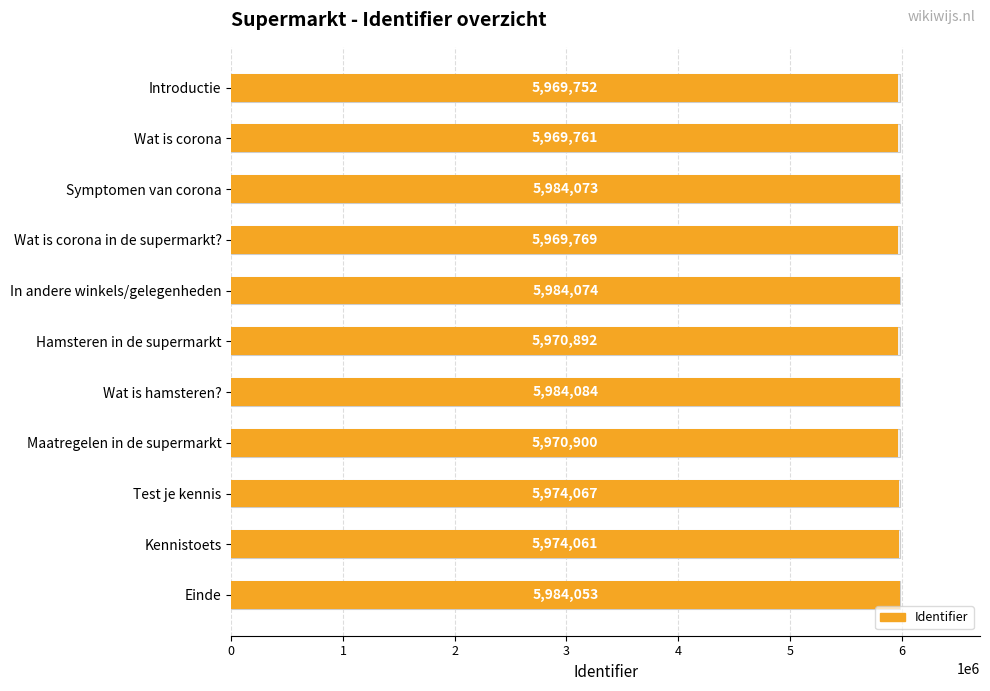

Reading left to right, transcribe all the data shown in this chart.

Max identifier value: 0.6	0.6	0.6	0.6	0.6	0.6	0.6	0.6	0.6	0.6	0.6
Identifier: 5969752.0	5969761.0	5984073.0	5969769.0	5984074.0	5970892.0	5984084.0	5970900.0	5974067.0	5974061.0	5984053.0